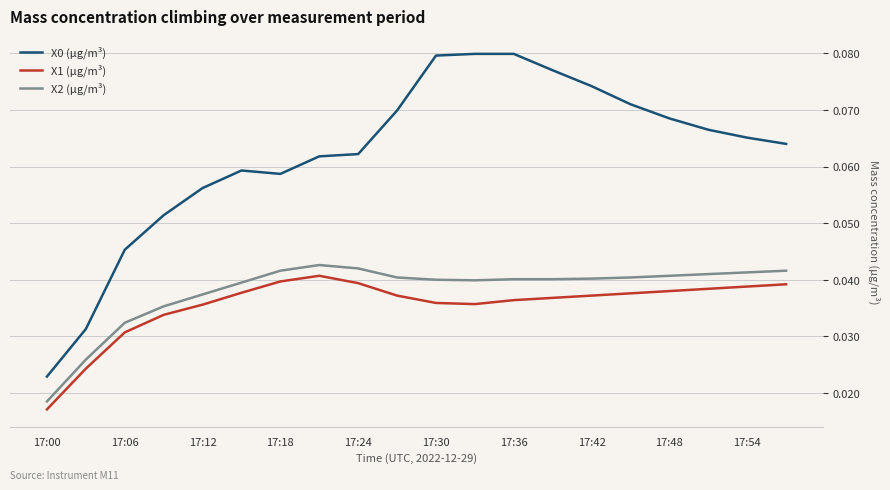

True or false: X0 (μg/m³) and X1 (μg/m³) cross at least once.

False